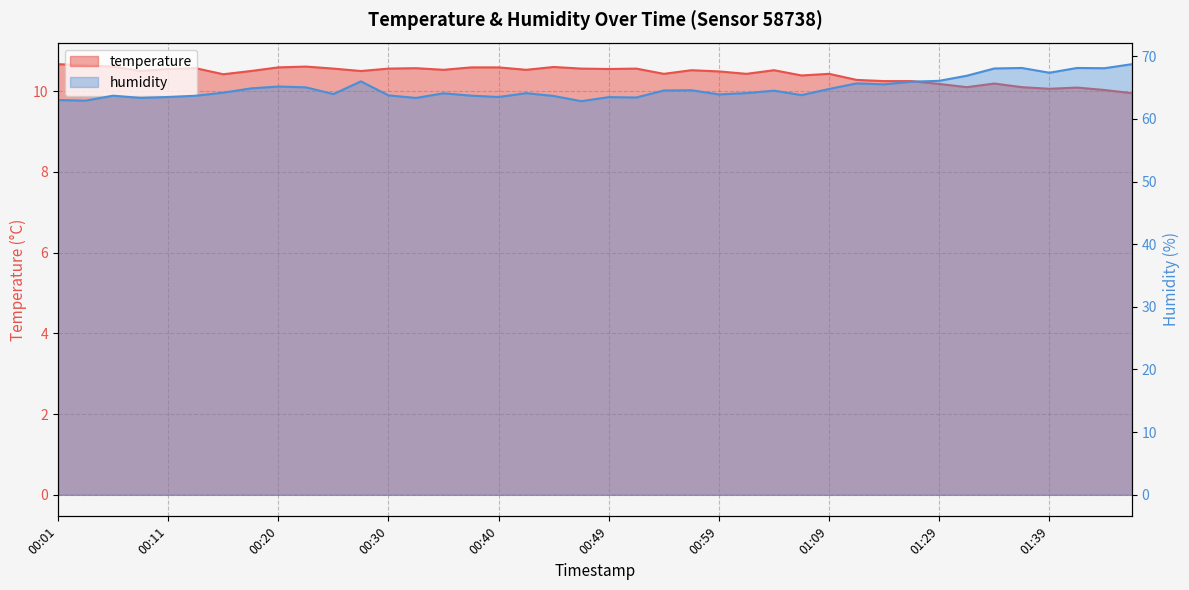

True or false: temperature has more than 0 points higher than both neighbors.

True